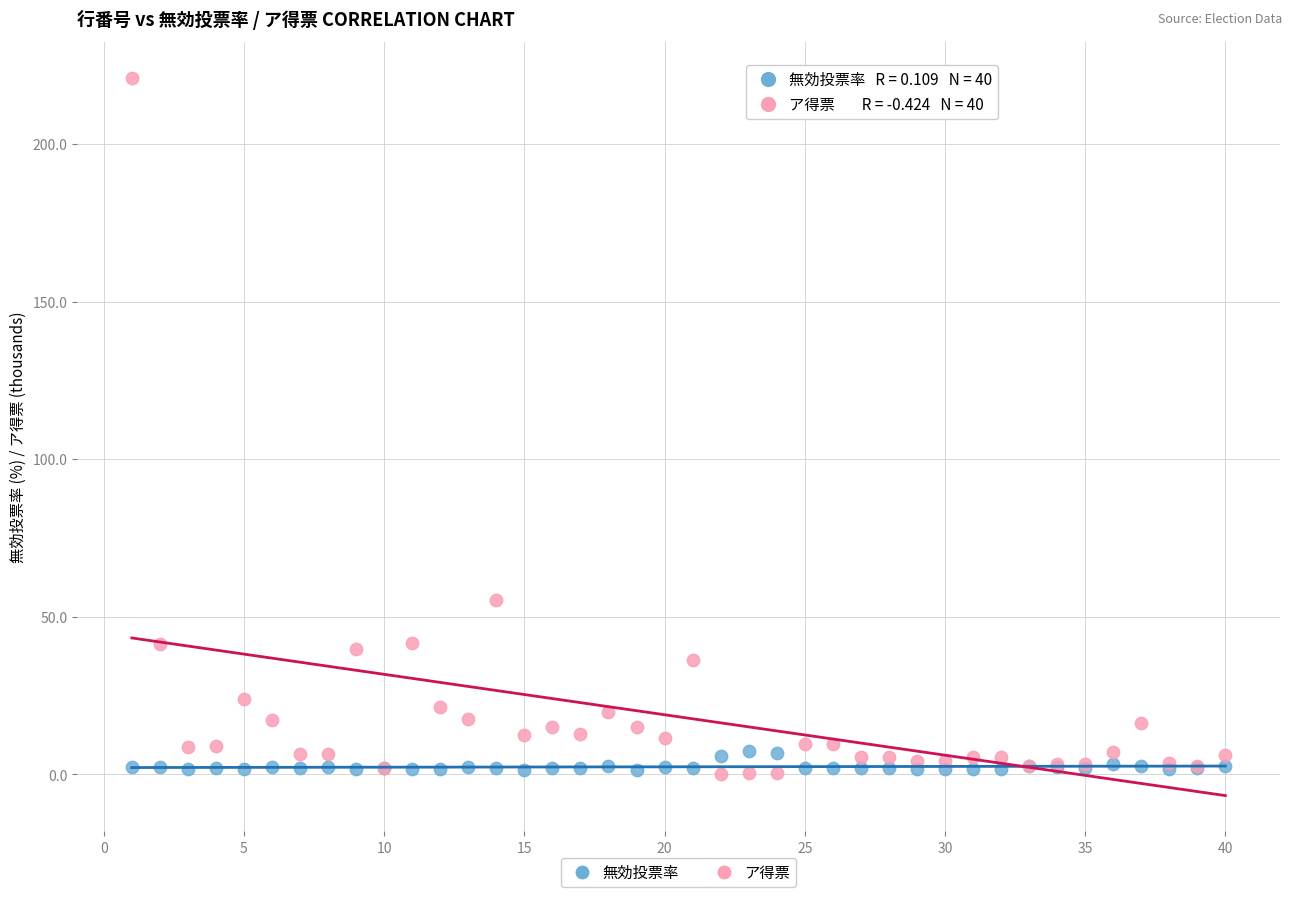

Across all series, what Y value is closest to 110?

55.3